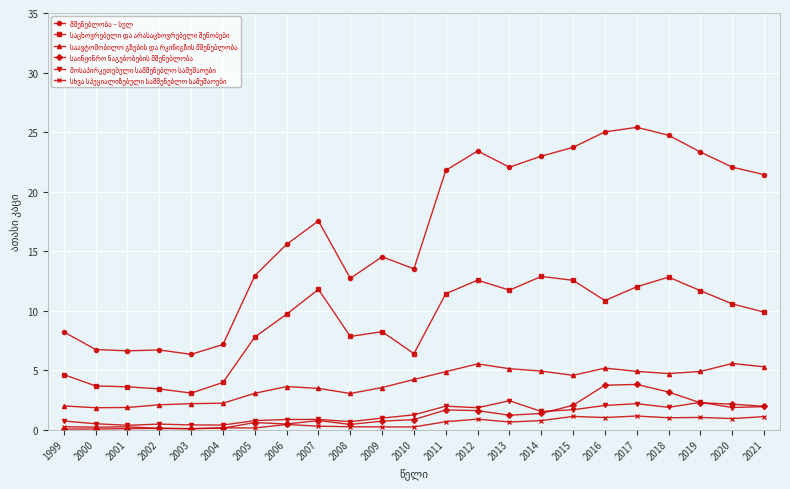

What is the difference between the highest and lowest values at 2019?

22.3